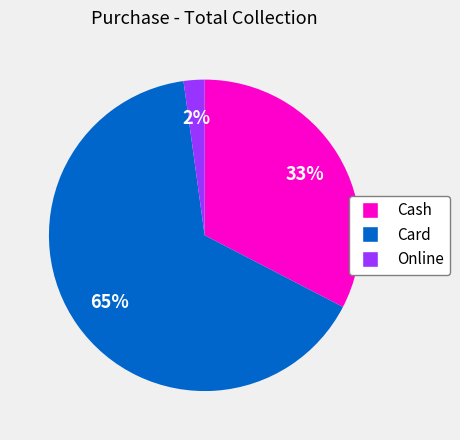

Combined, do Card and Cash account for over 50%?

Yes